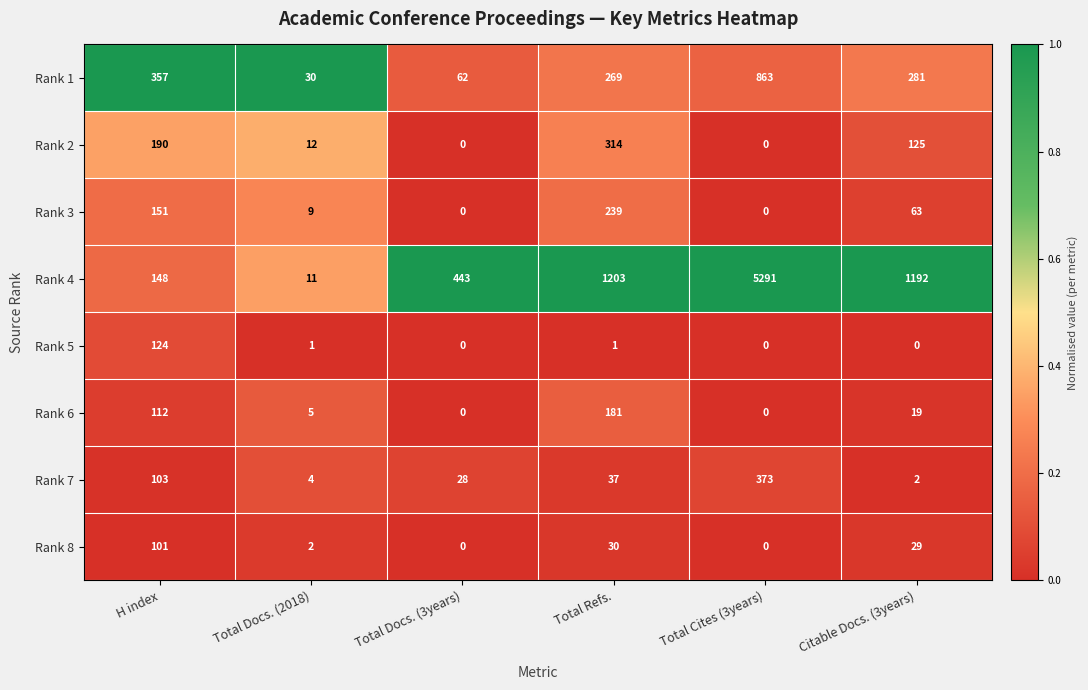

At which label does Rank 8 first exceed 29?

H index